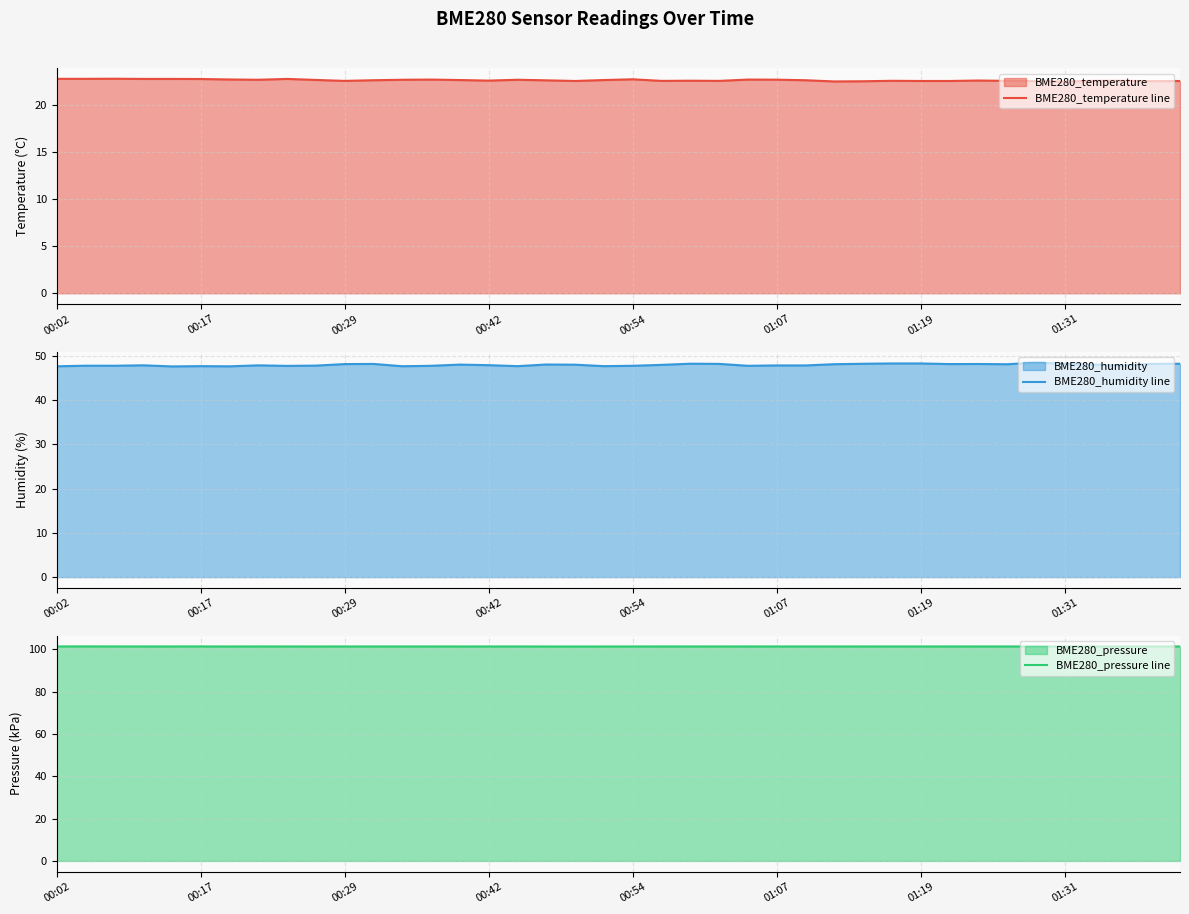

Does the chart have visible grid lines?

Yes